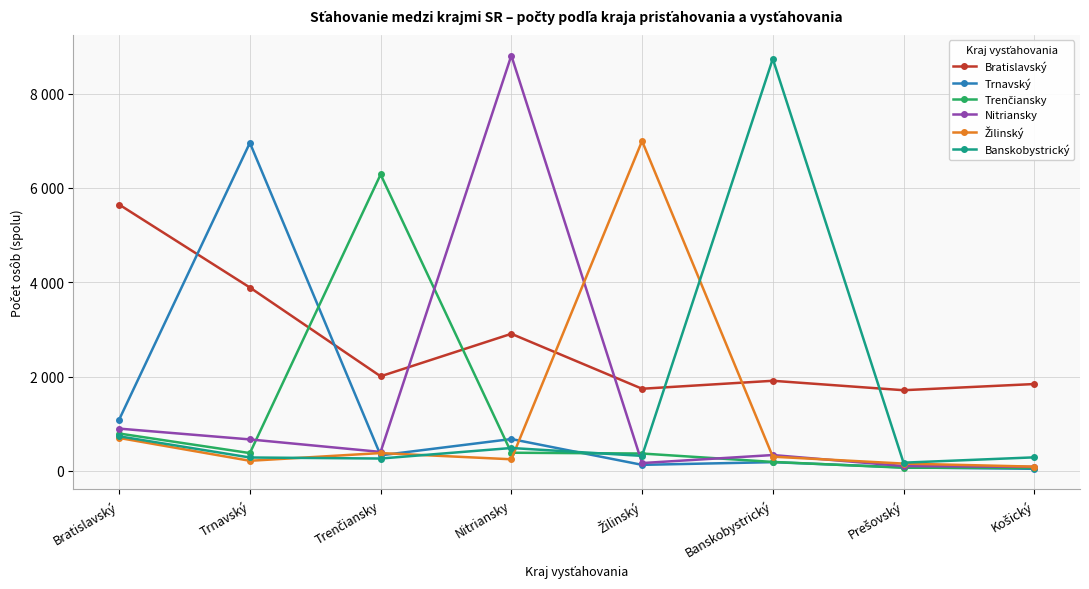

Where do Nitriansky and Trenčiansky first cross each other?

Trnavský and Trenčiansky